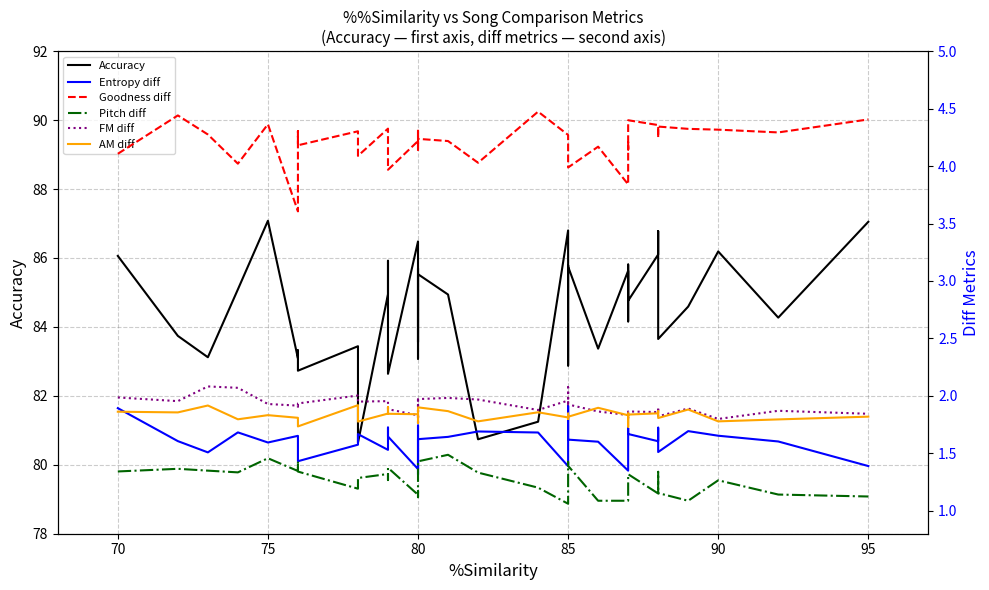

True or false: FM diff and Goodness diff cross at least once.

False